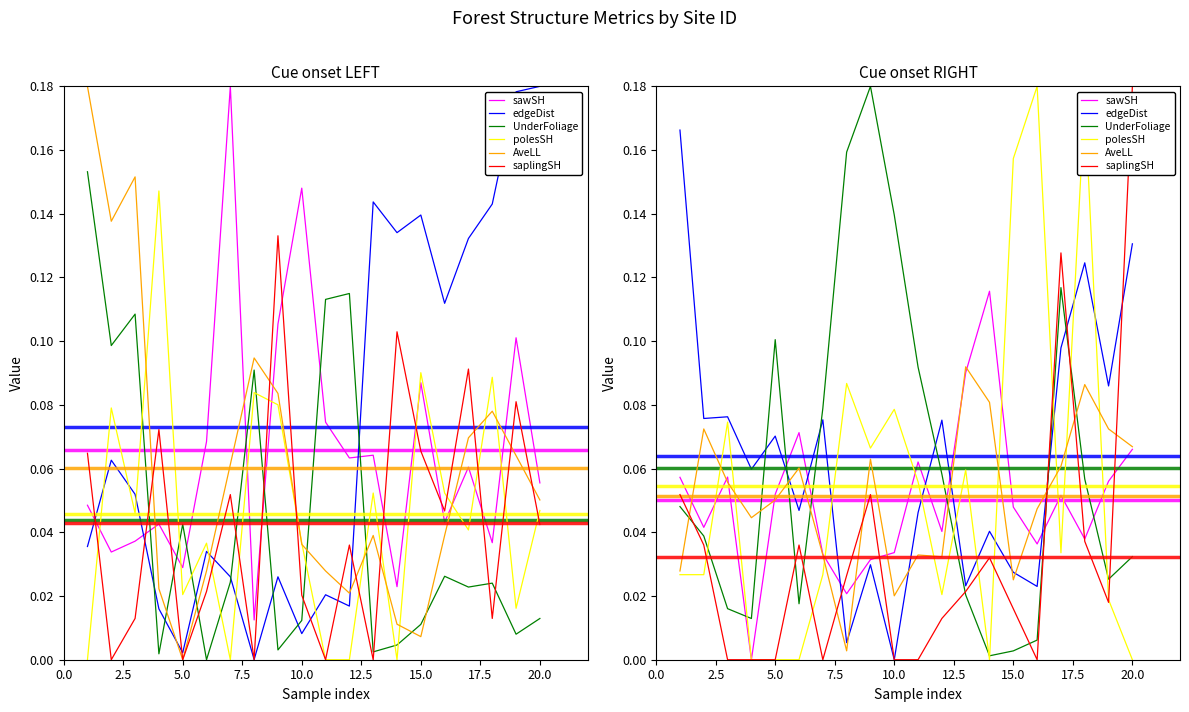

How many categories are shown in the chart?

20